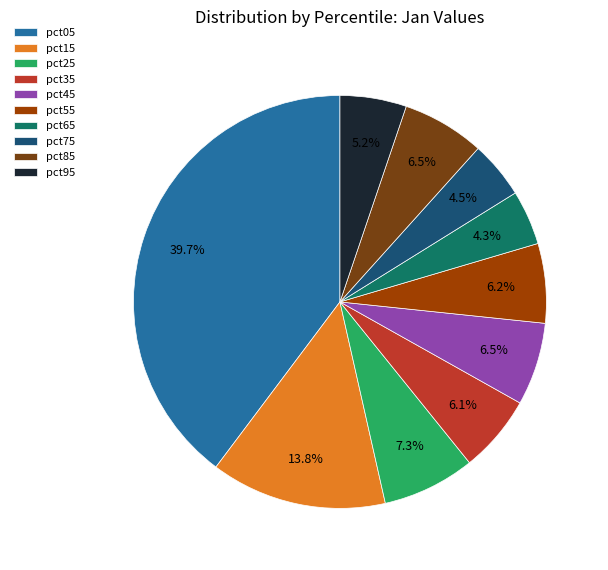

Which has a higher value, pct85 or pct05?

pct05